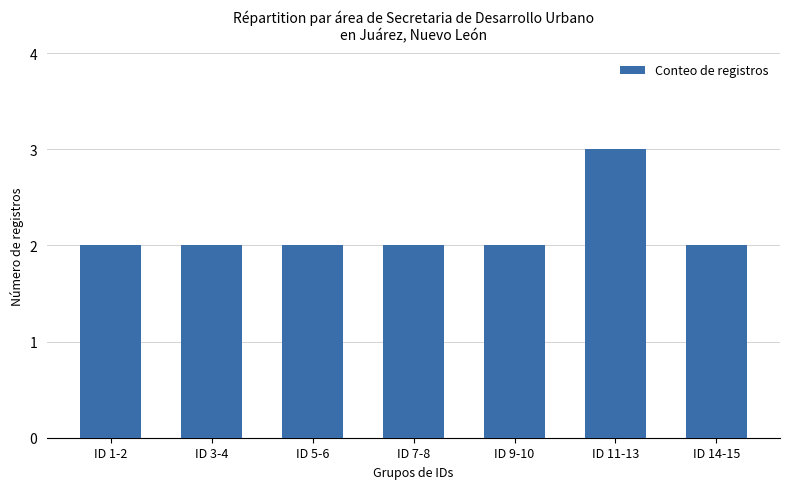

What is the label of the 5th bar from the right?

ID 5-6